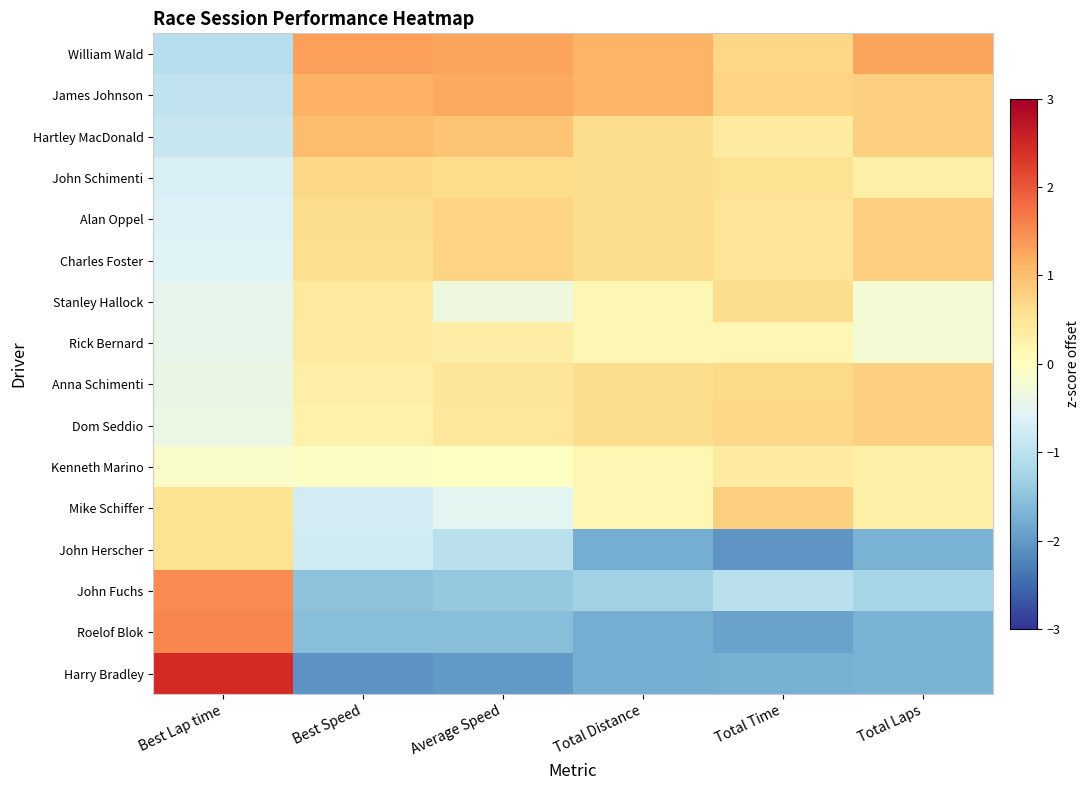

Which series has the largest total across all categories?

William Wald